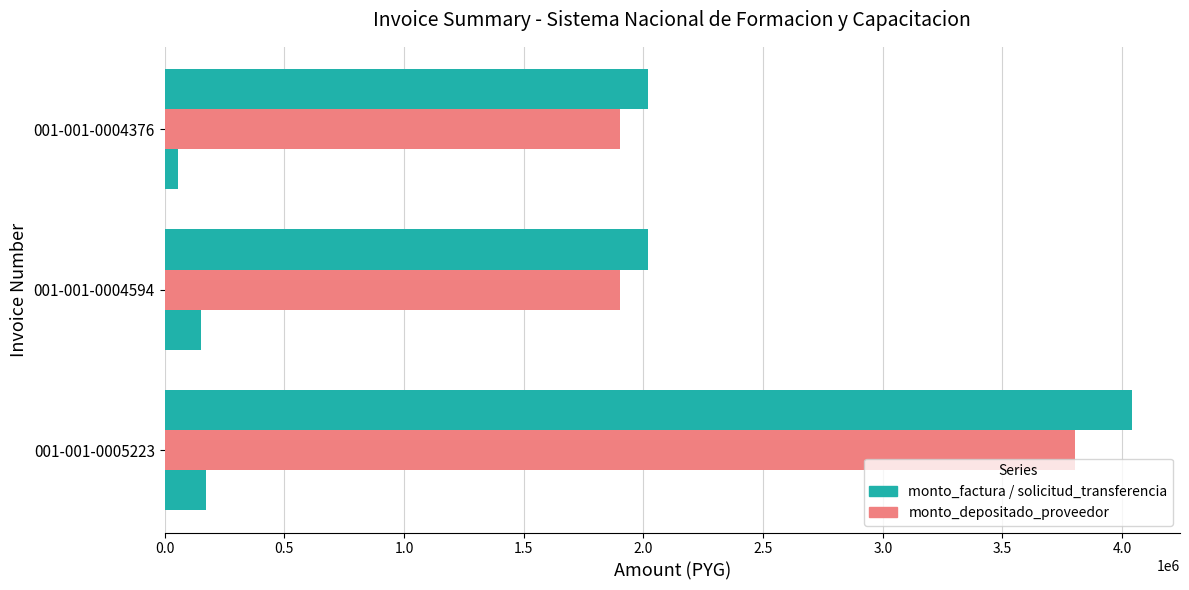

The value of solicitud_transferencia at 001-001-0005223 is 267244. True or false?

False